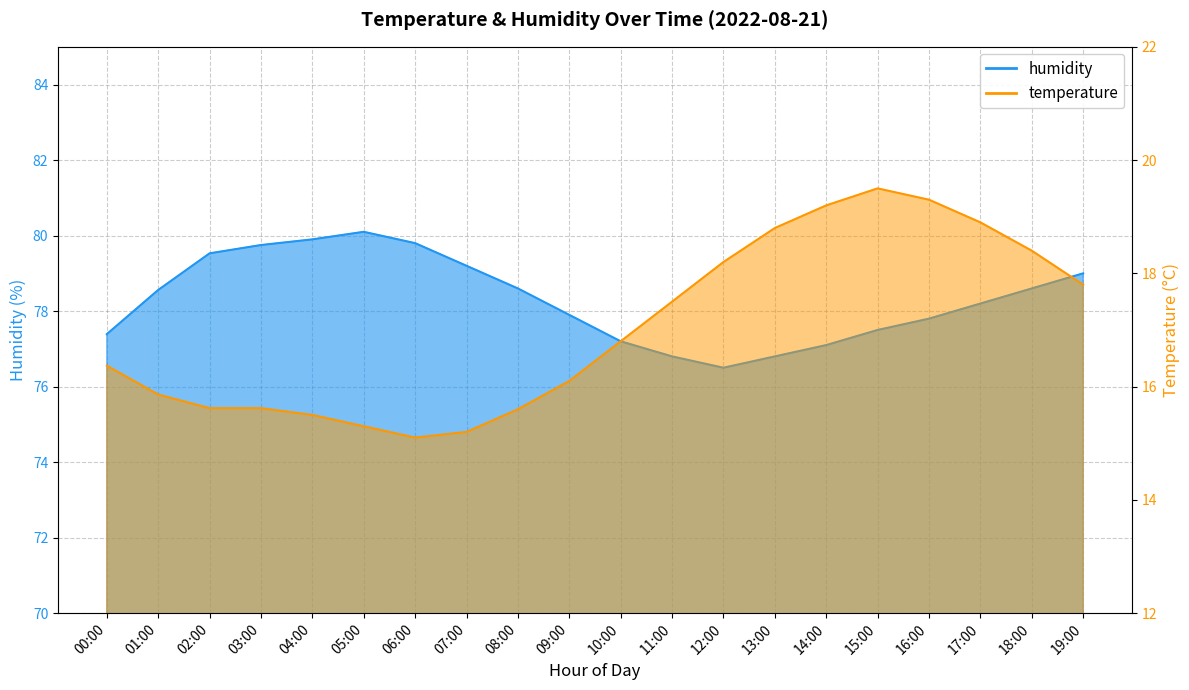

Which series has the widest spread of values?

temperature